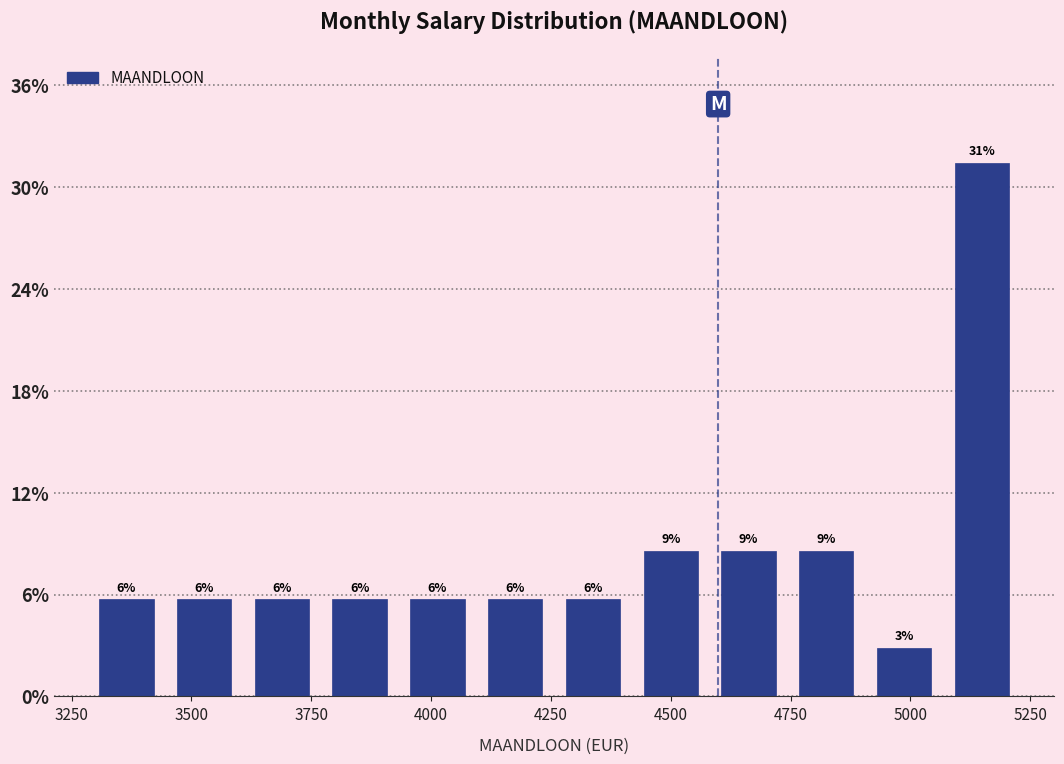

Around what value on the x-axis is the tallest bar? Give the approximate position of its centre, as read against the axis.

5150